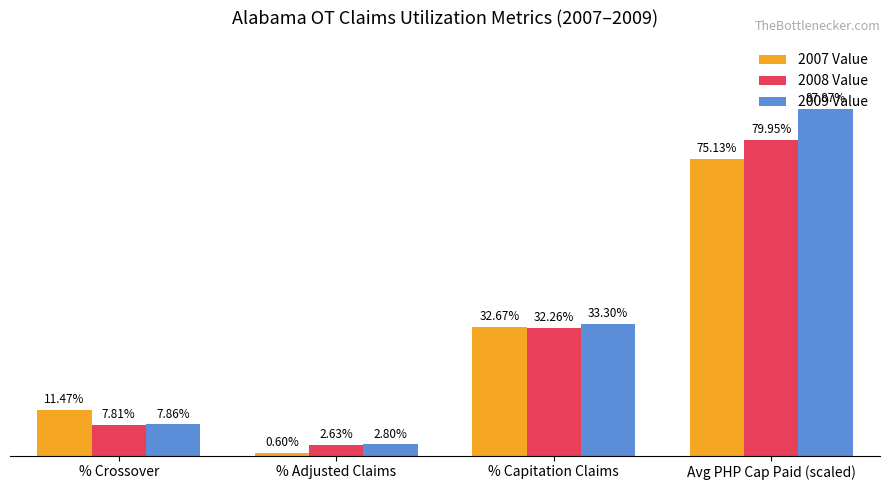

Which series has the largest total across all categories?

2009 Value